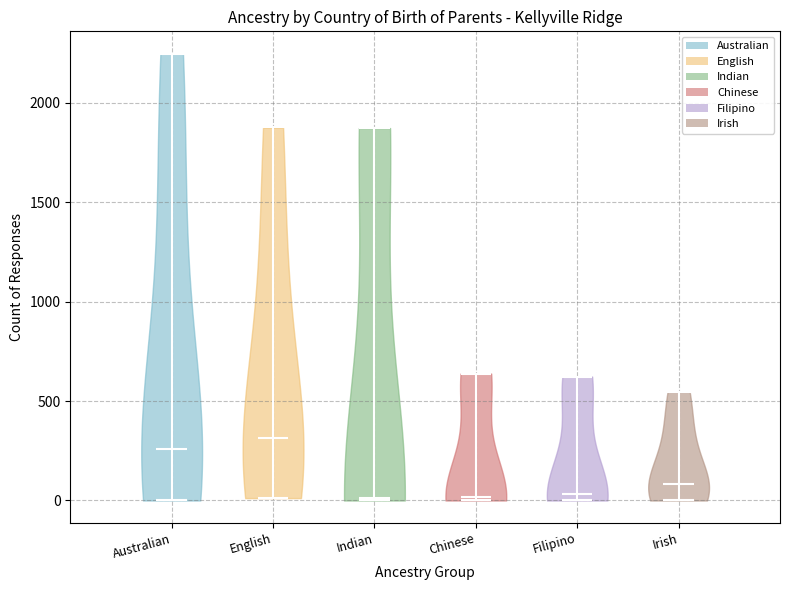

Where does the median line of the violin for Irish sit on the y-axis? The values are not printed on the chart, so give them approximately, as read against the axis.

100